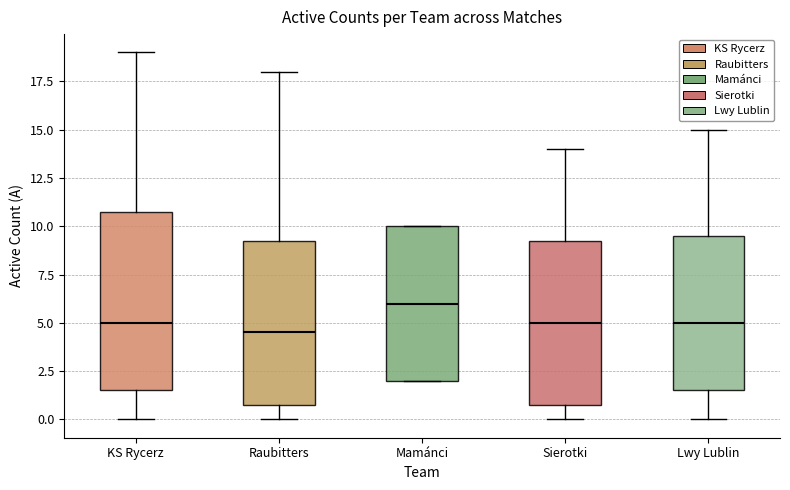

Comparing the boxes themselves (not the whiskers), which one is the tallest?

KS Rycerz